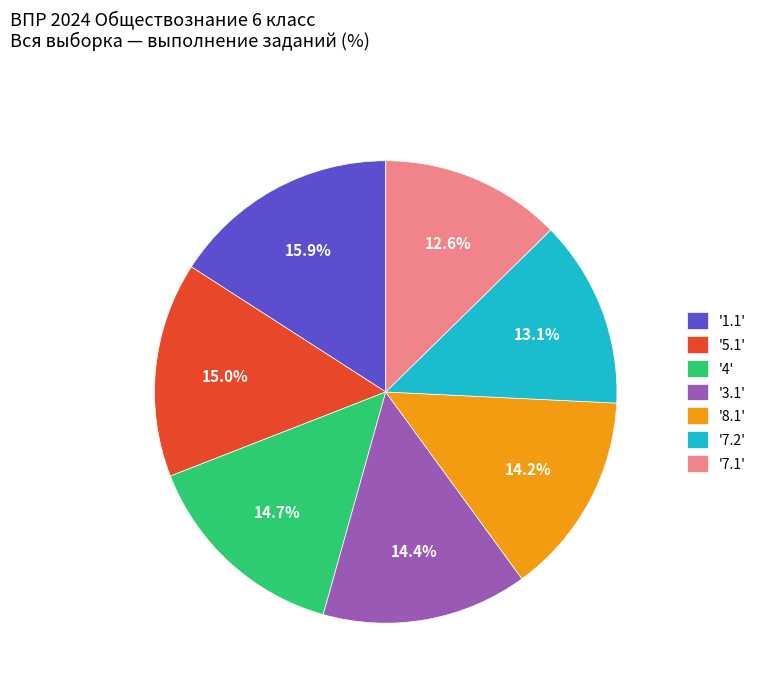

Approximately how many times larger is the value at '8.1' compared to '4'?

1.0